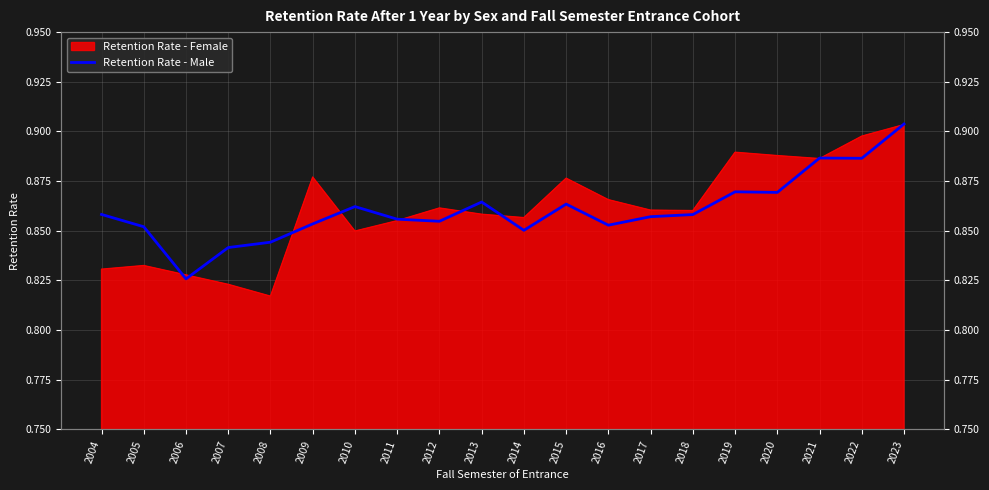

Which category has the highest value across all series?

2023